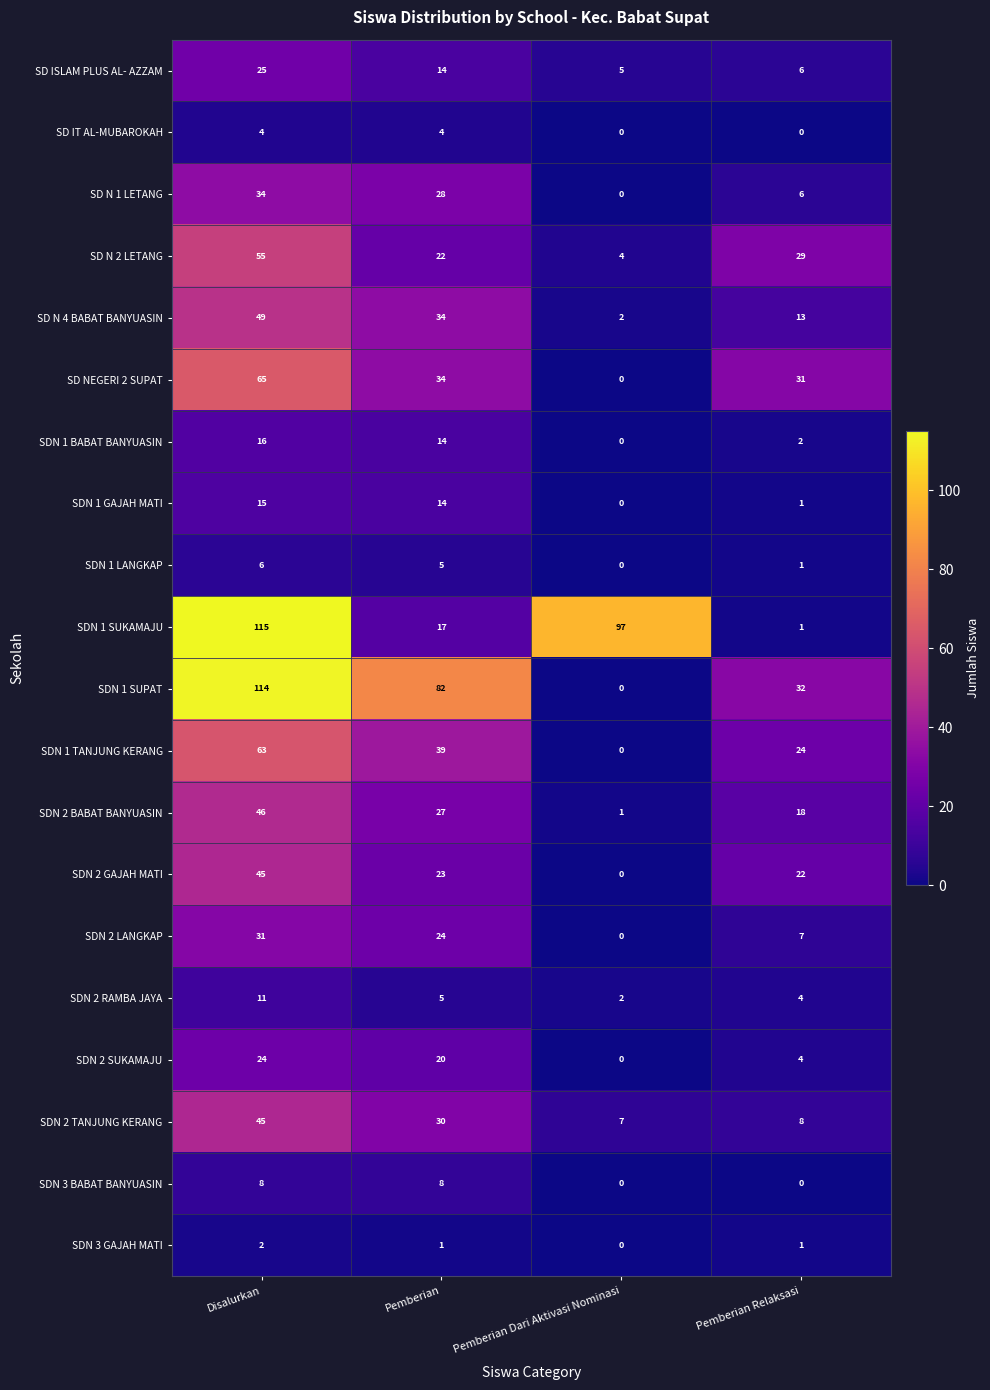

Which series has the largest total across all categories?

SDN 1 SUKAMAJU